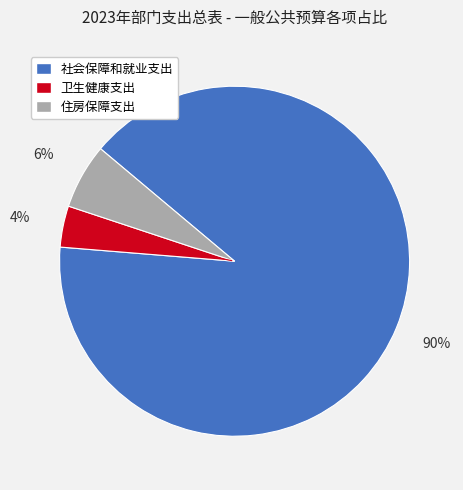

Is there a majority slice in this chart?

Yes